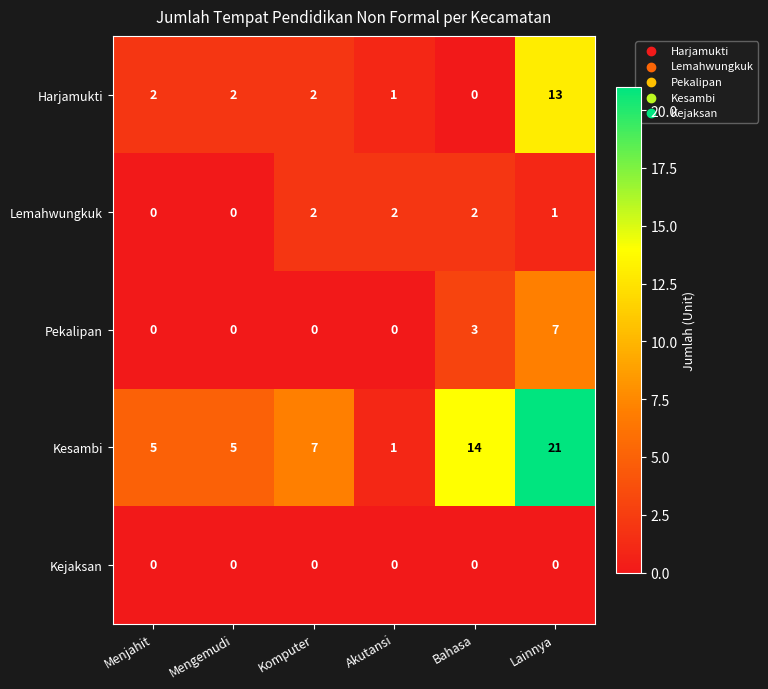

What is the sum of all Lemahwungkuk values?

7